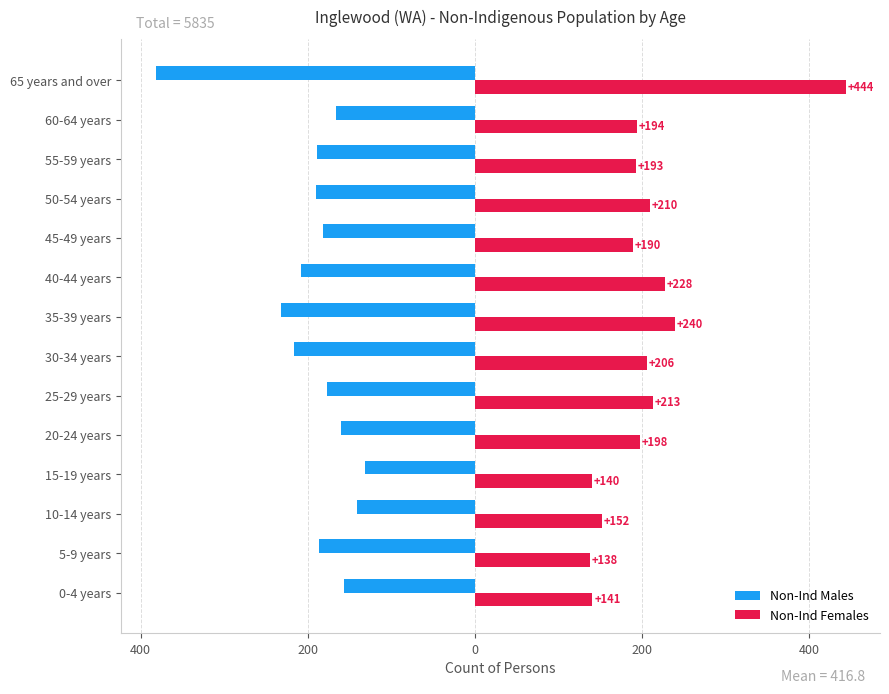

What is the minimum value for Non-Ind Males?

-382